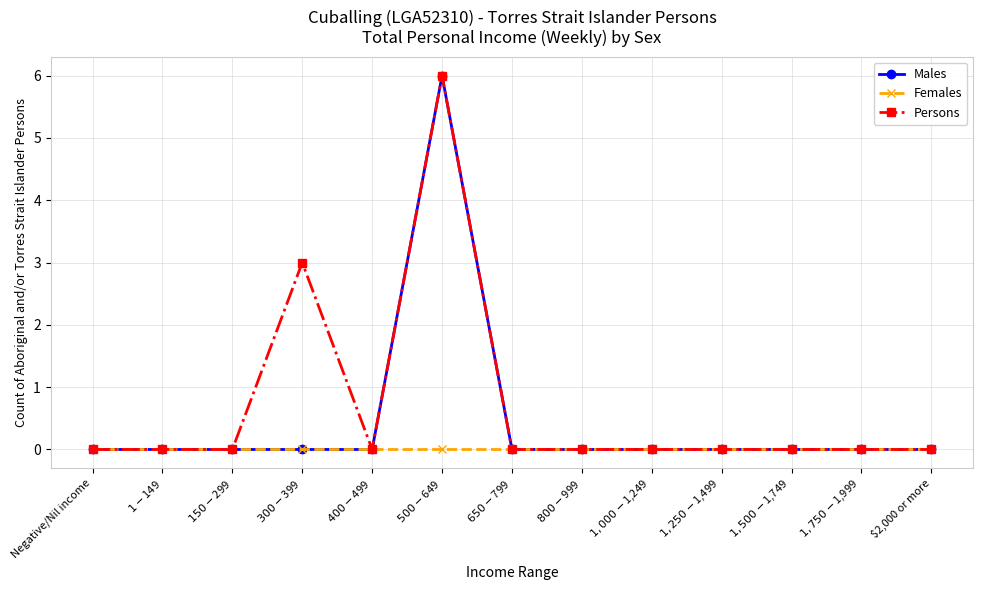

Which series has the largest total across all categories?

Persons